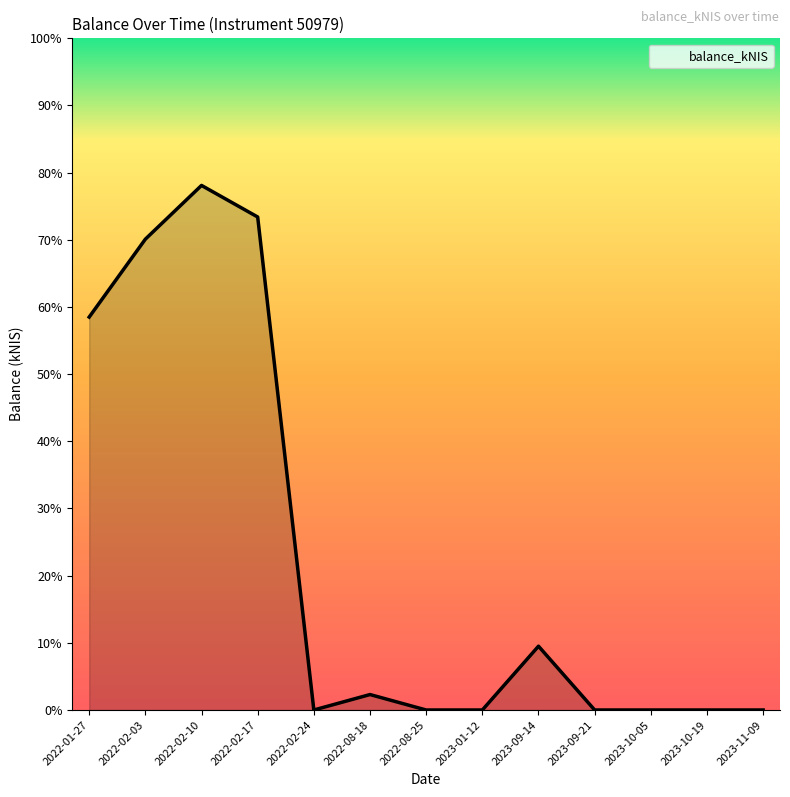

True or false: there are more than 2 points higher than both neighbors.

True